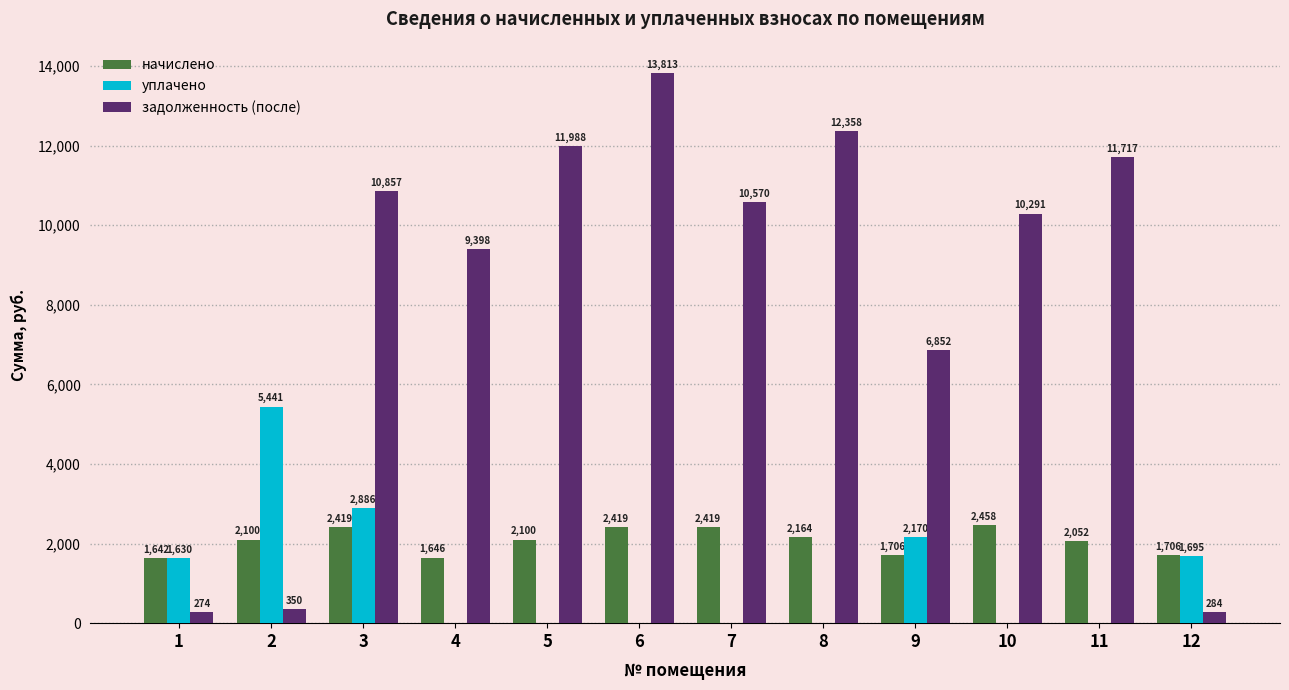

Are the bars grouped side by side (vs. stacked)?

Yes